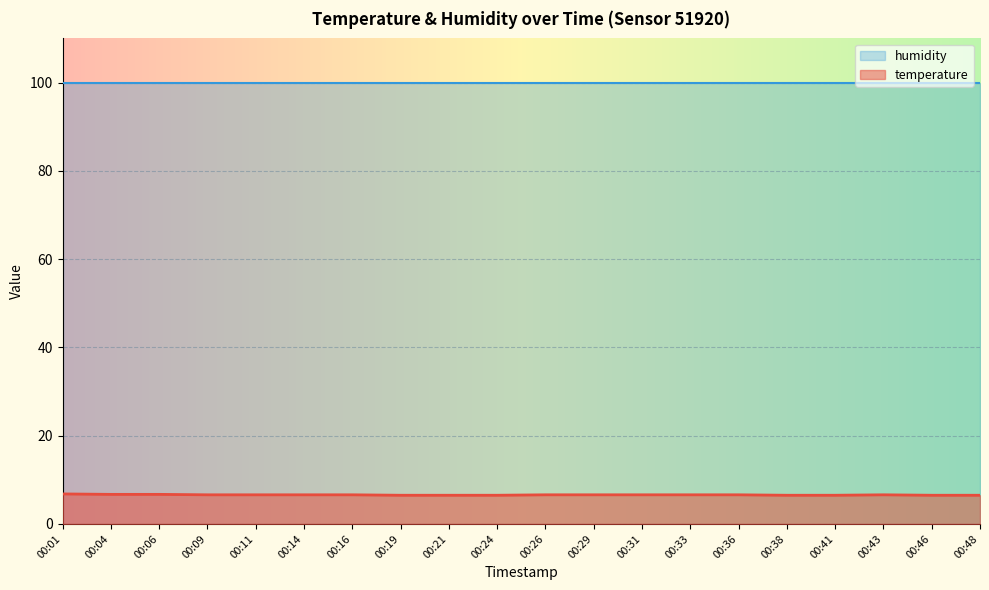

Rank the categories by value from highest to lowest.

00:01, 00:04, 00:06, 00:09, 00:11, 00:14, 00:16, 00:26, 00:29, 00:31, 00:33, 00:36, 00:43, 00:19, 00:21, 00:24, 00:38, 00:41, 00:46, 00:48